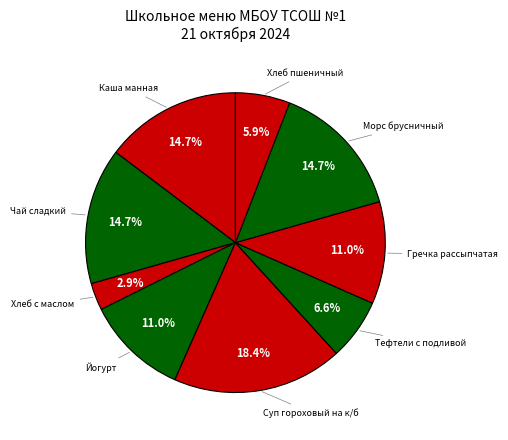

Which category has the biggest portion of the pie?

Суп гороховый на к/б